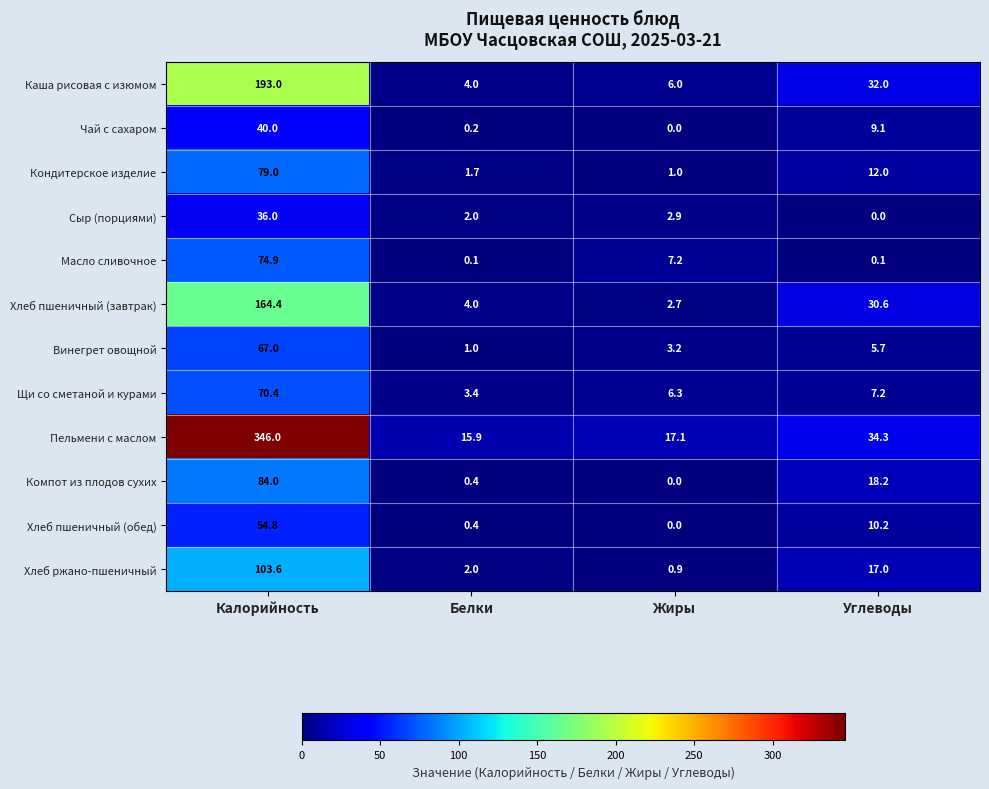

Read the Каша рисовая с изюмом value at Калорийность.

193.0